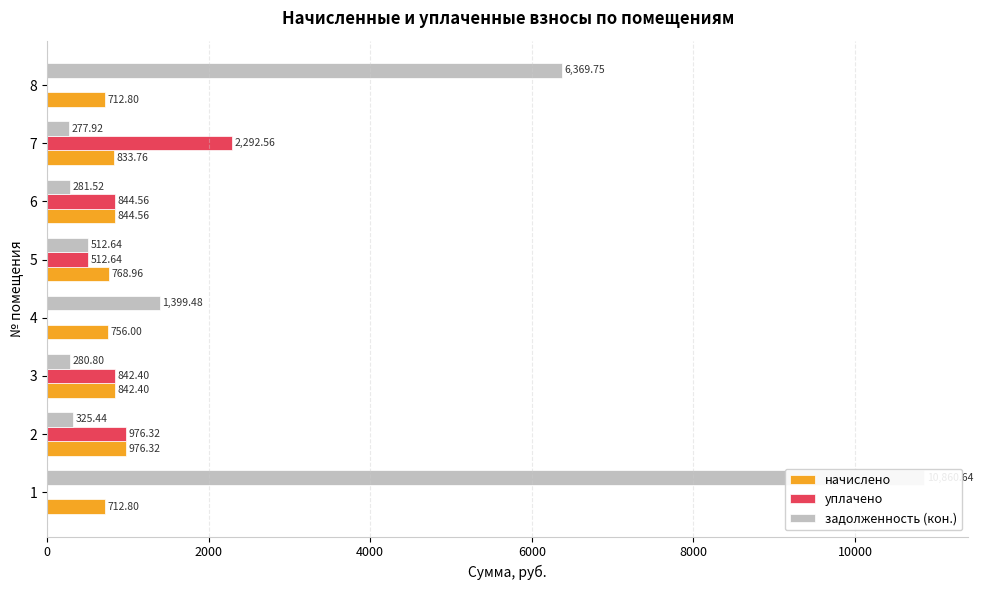

What is the average value of the задолженность (кон.) series?

2538.5